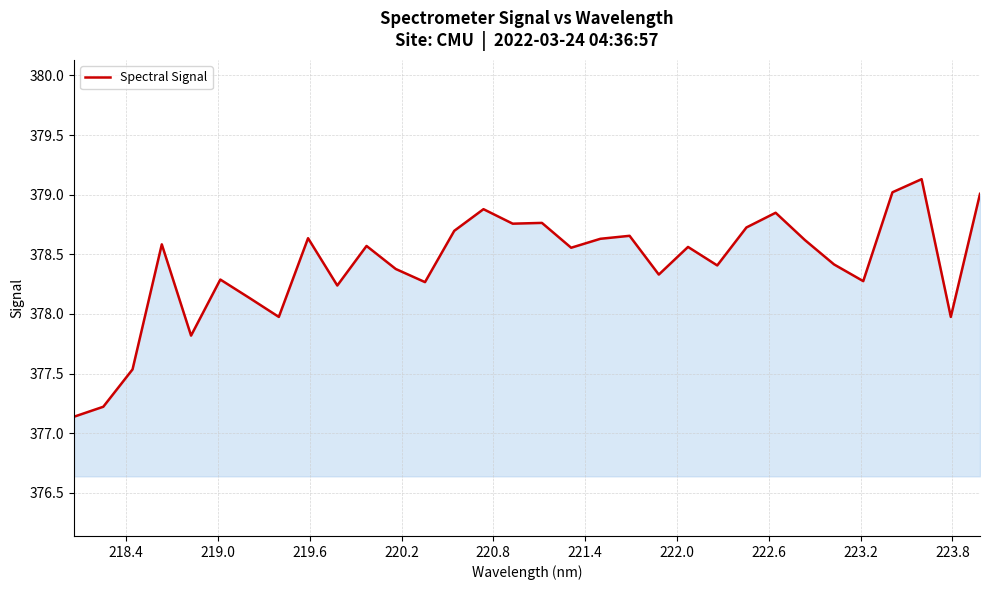

What is the maximum value shown in the chart?

379.1